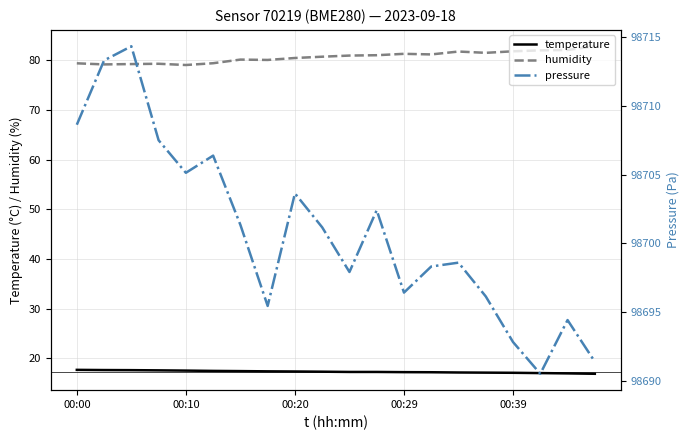

True or false: humidity and temperature cross at least once.

False